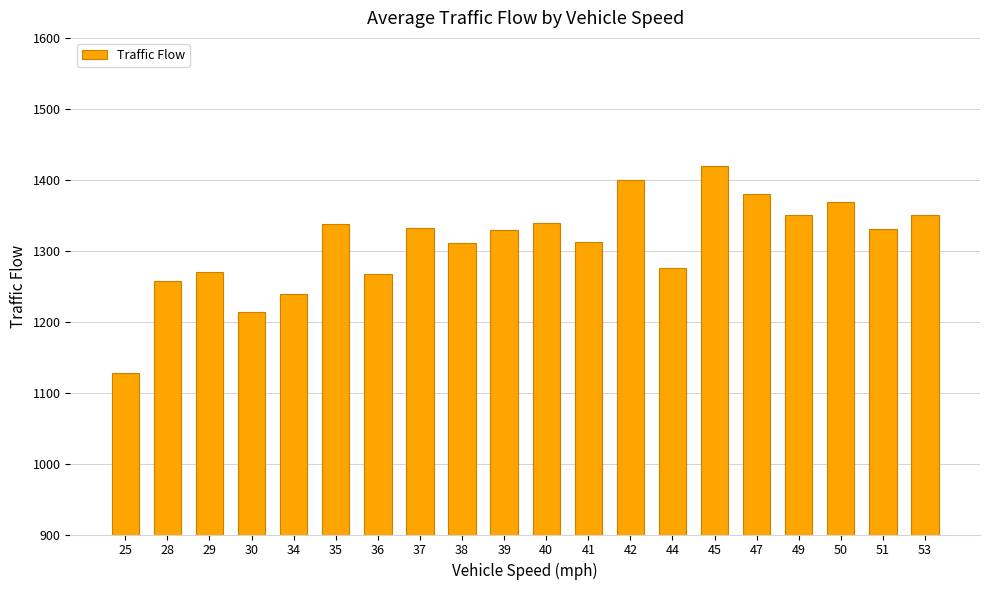

What is the difference between the values at 51 and 30?

117.0